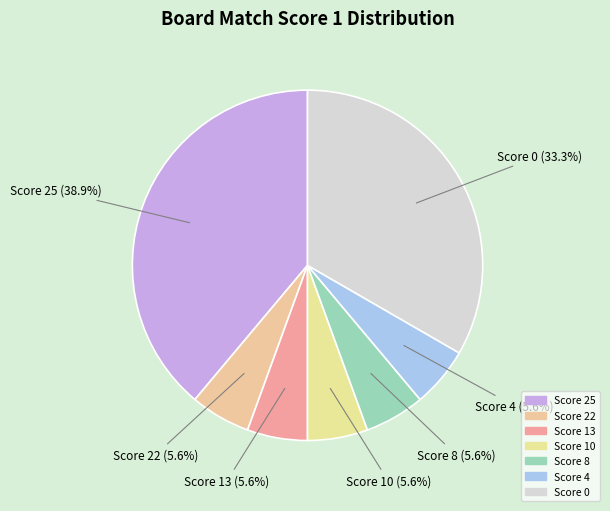

Is there any slice that represents more than half of the pie?

No